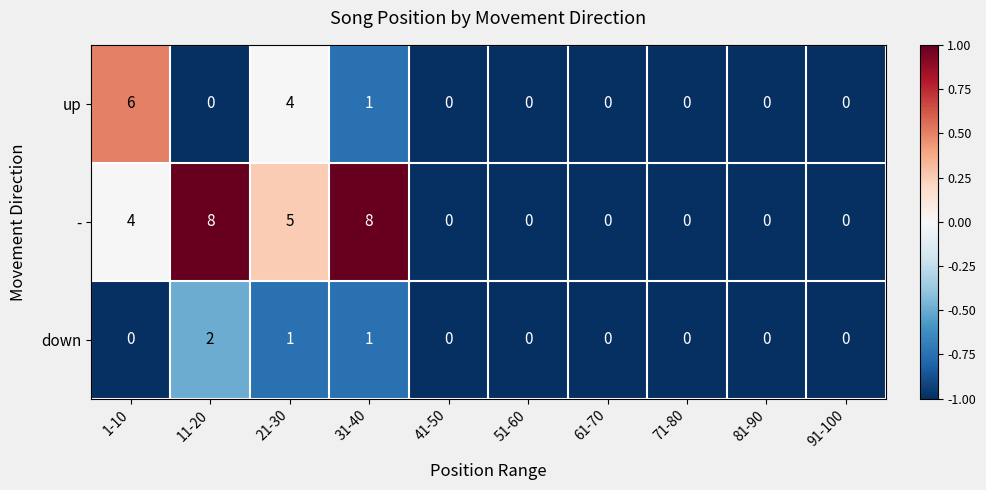

What is the difference between the - values at 41-50 and 21-30?

5